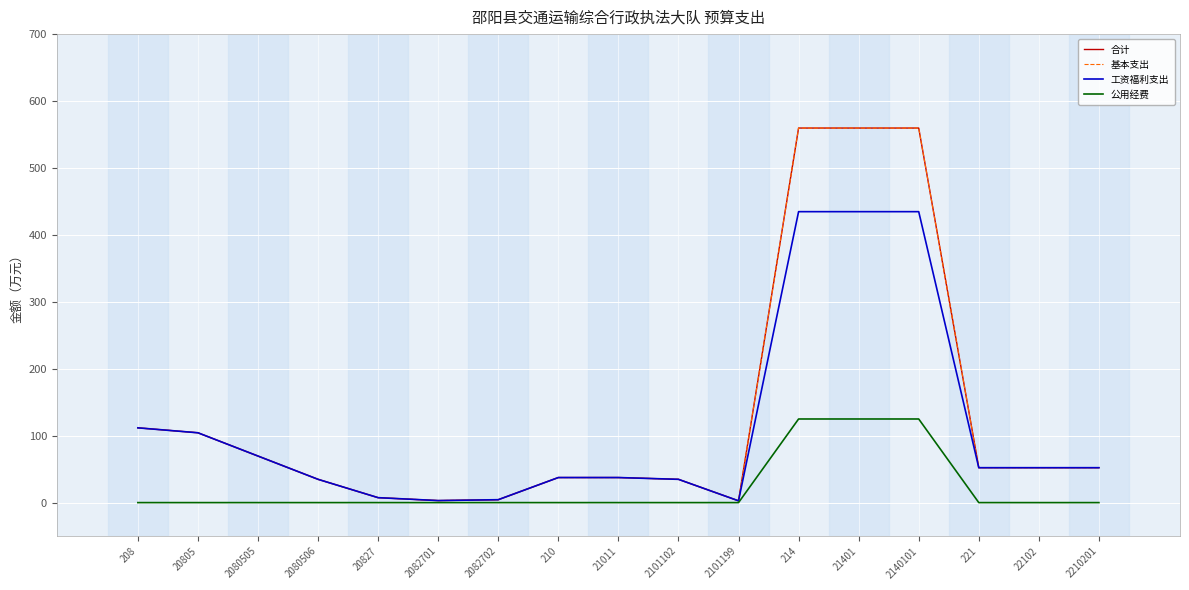

At which category is the sum across all series the highest?

214